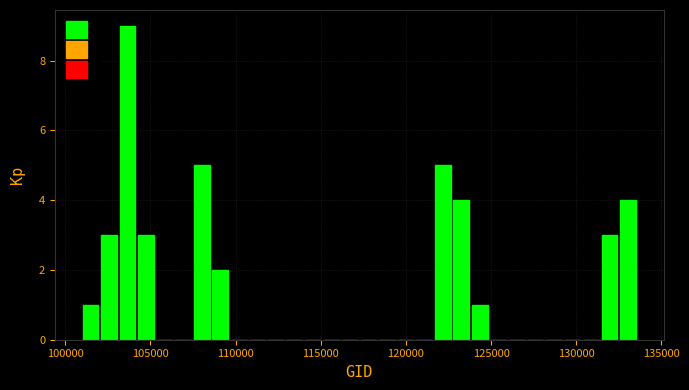

Around what value on the x-axis is the tallest bar? Give the approximate position of its centre, as read against the axis.

103500